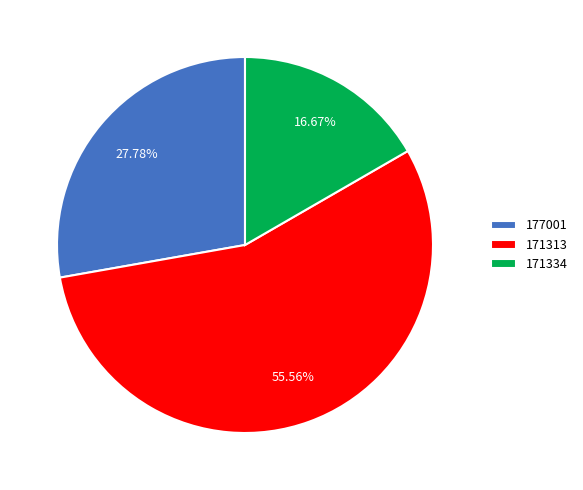

What is the smallest slice in the pie chart?

171334